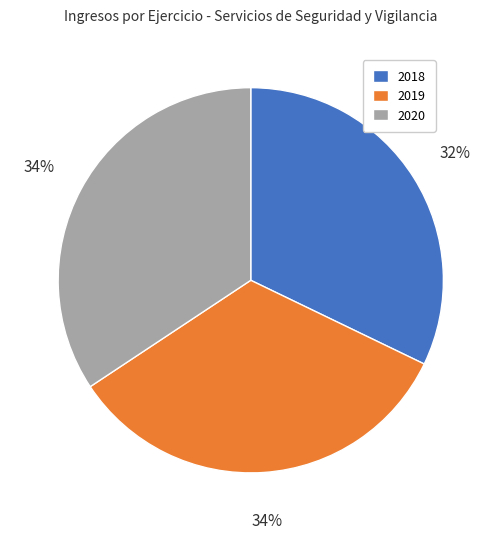

What percentage is the 2018 slice, to the nearest percent?

32%